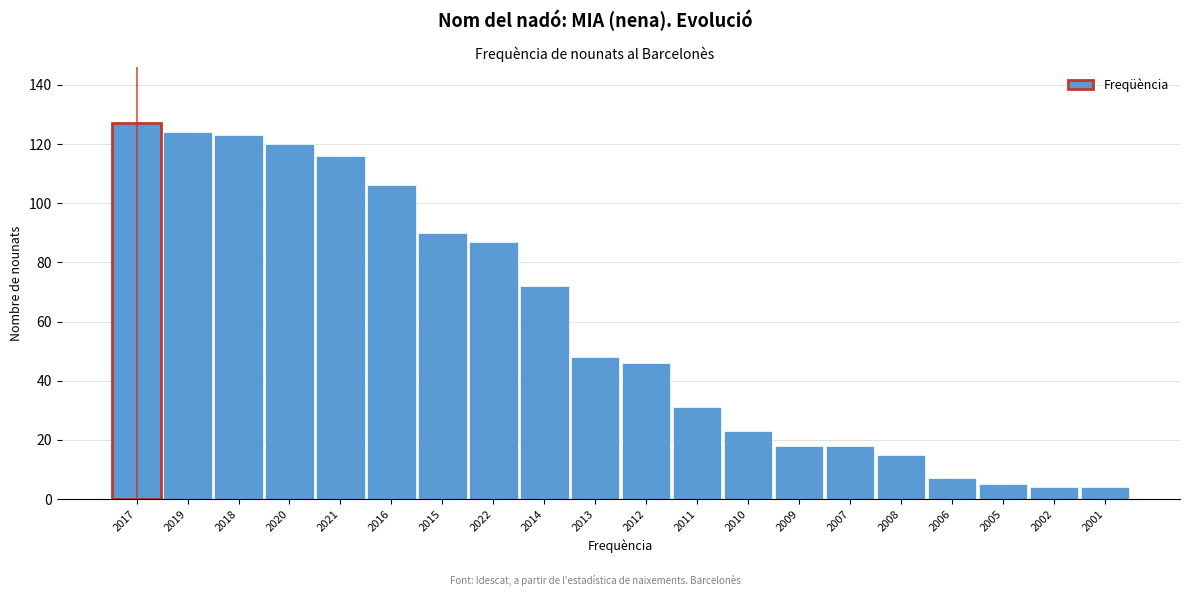

Reading right to left, list all the values displayed in this chart.

4	4	5	7	15	18	18	23	31	46	48	72	87	90	106	116	120	123	124	127